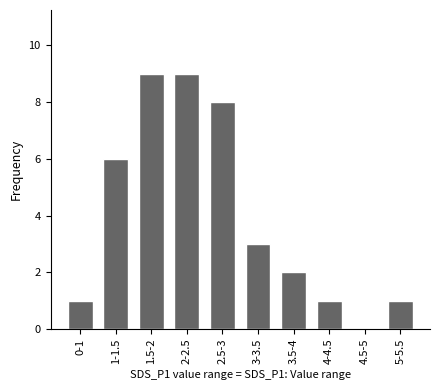

Is it true that the value at 2.5-3 is 4?

False